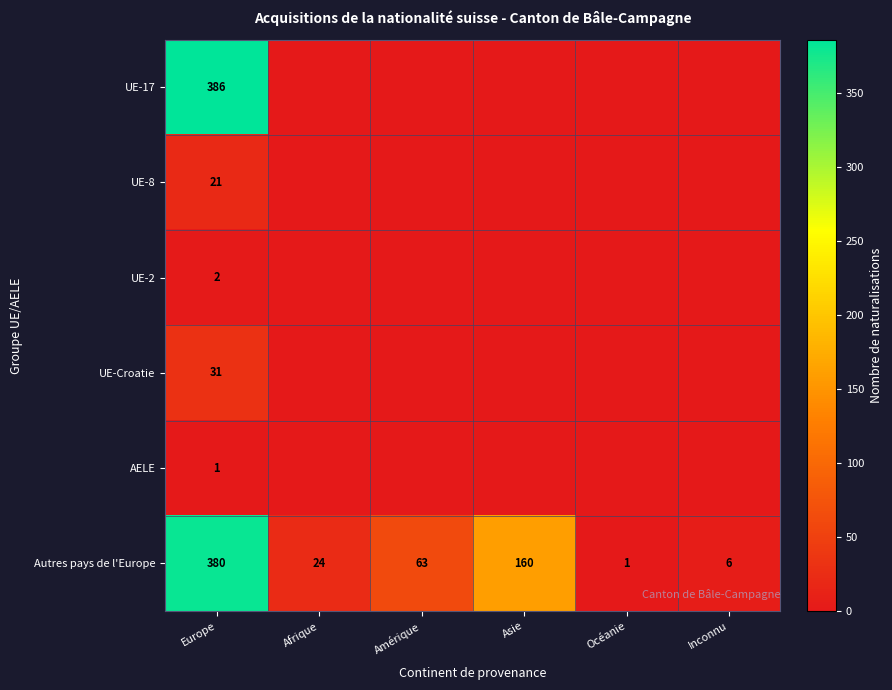

True or false: UE-17 has a value of 386 at Europe.

True